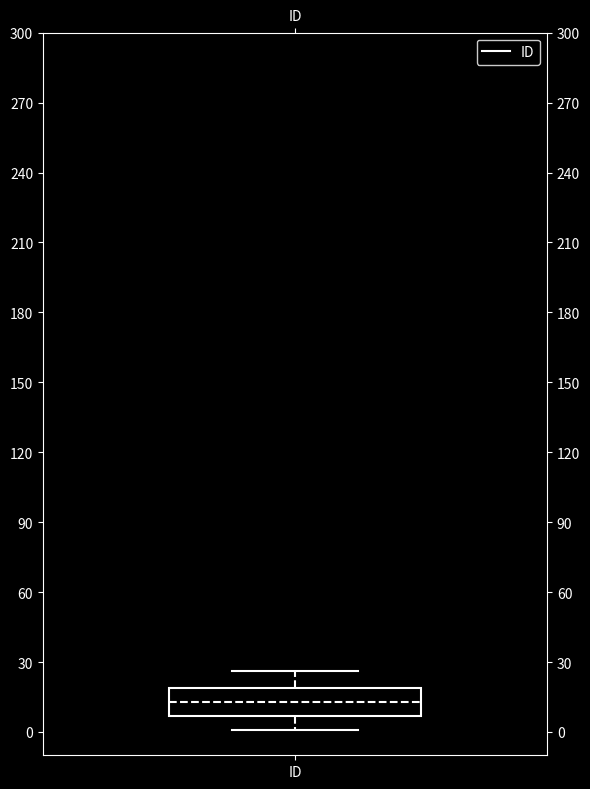

Transcribe this box plot: give where the median line is, the range the box spans, and where the two whiskers end, as read against the y-axis. The values are not printed on the chart, so give them approximately, as read against the axis.

median 15, box 5 to 20, whiskers 0 to 25